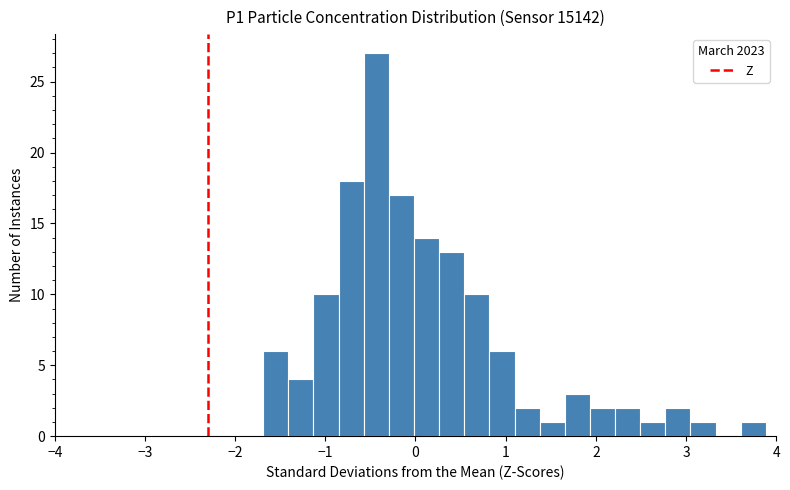

Around what value on the x-axis is the tallest bar? Give the approximate position of its centre, as read against the axis.

-0.4